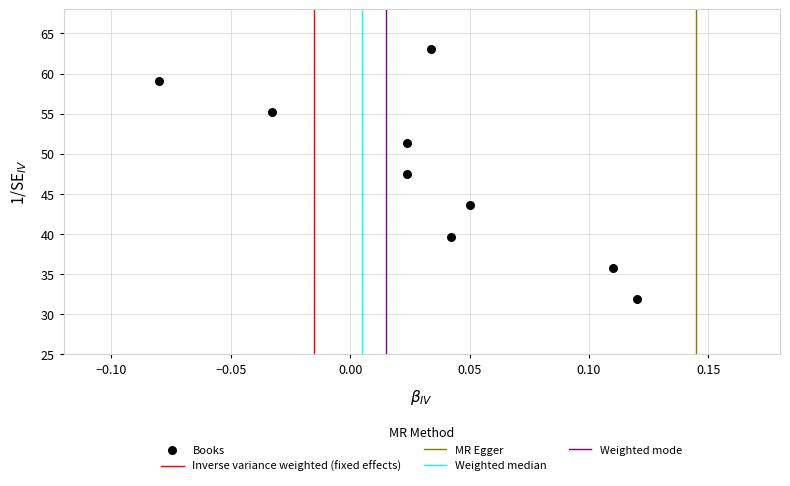

What is the range of Y values (max minus min)?

31.1